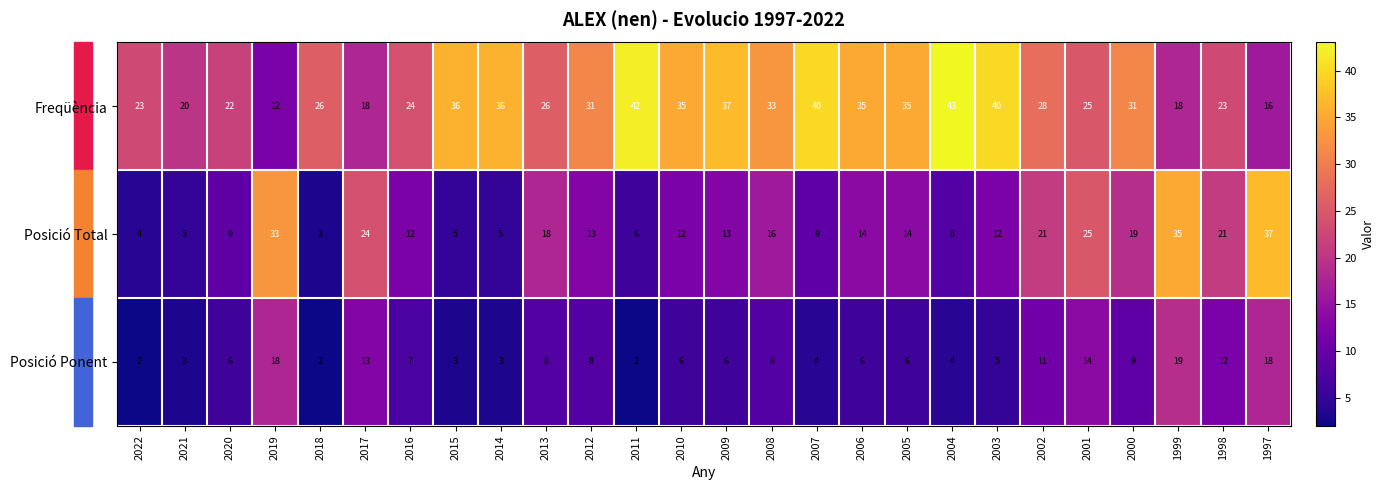

Which series has the largest total across all categories?

Freqüència